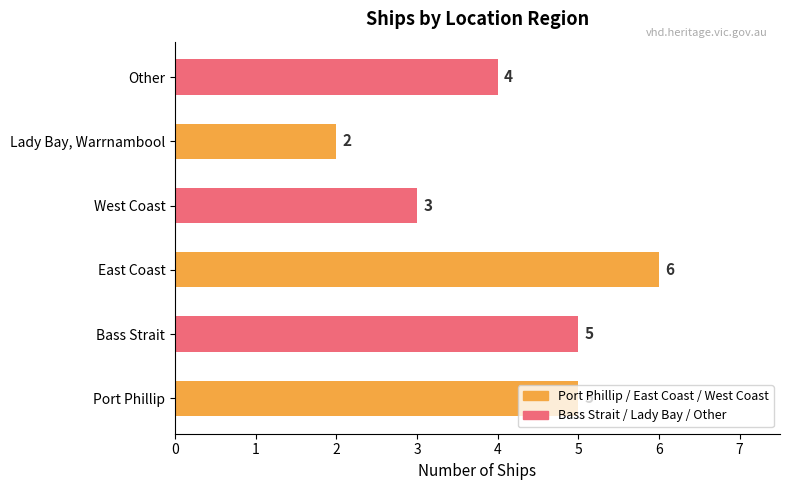

What is the difference between the maximum and minimum values?

4